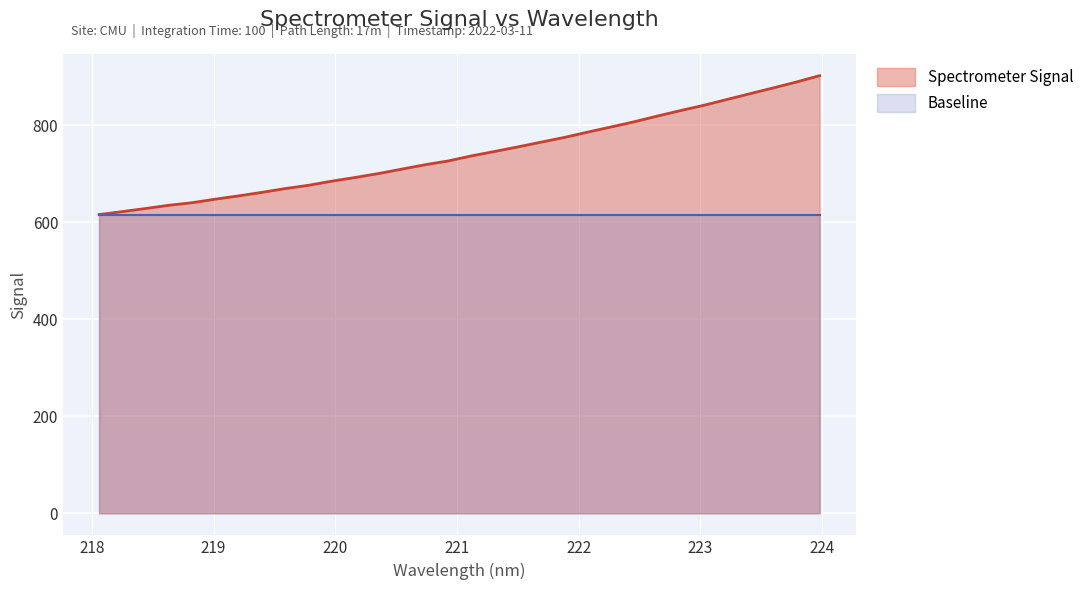

Which series has the largest total across all categories?

Spectrometer Signal